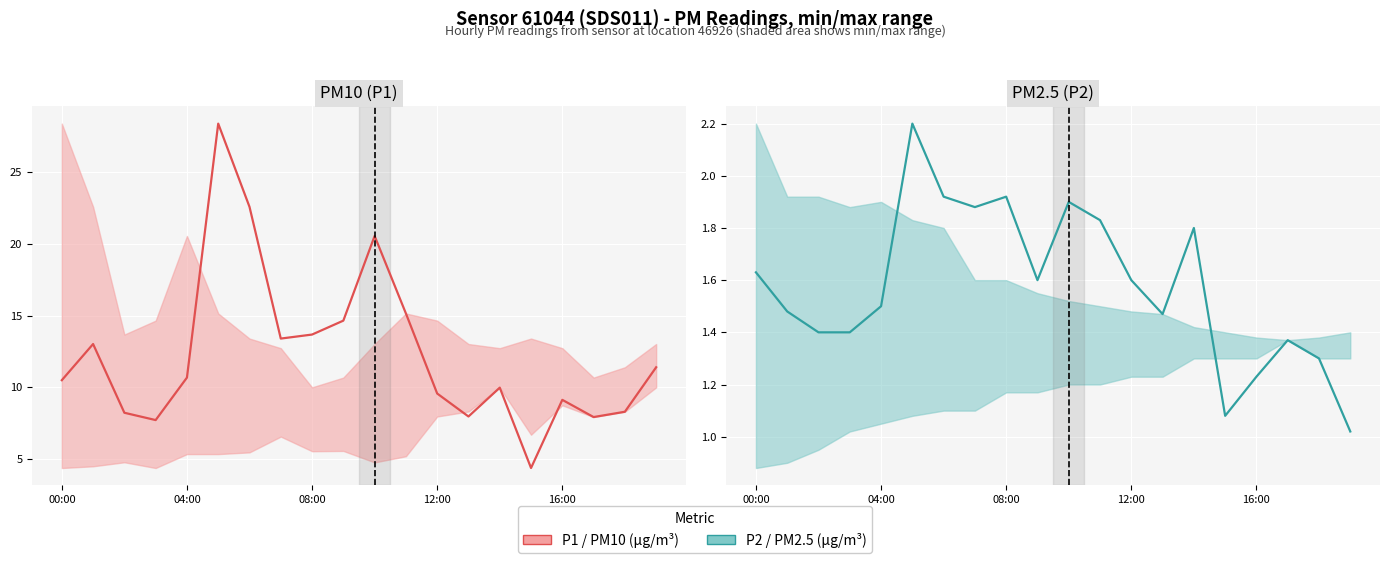

True or false: P1 (PM10) and P2 (PM2.5) cross at least once.

False